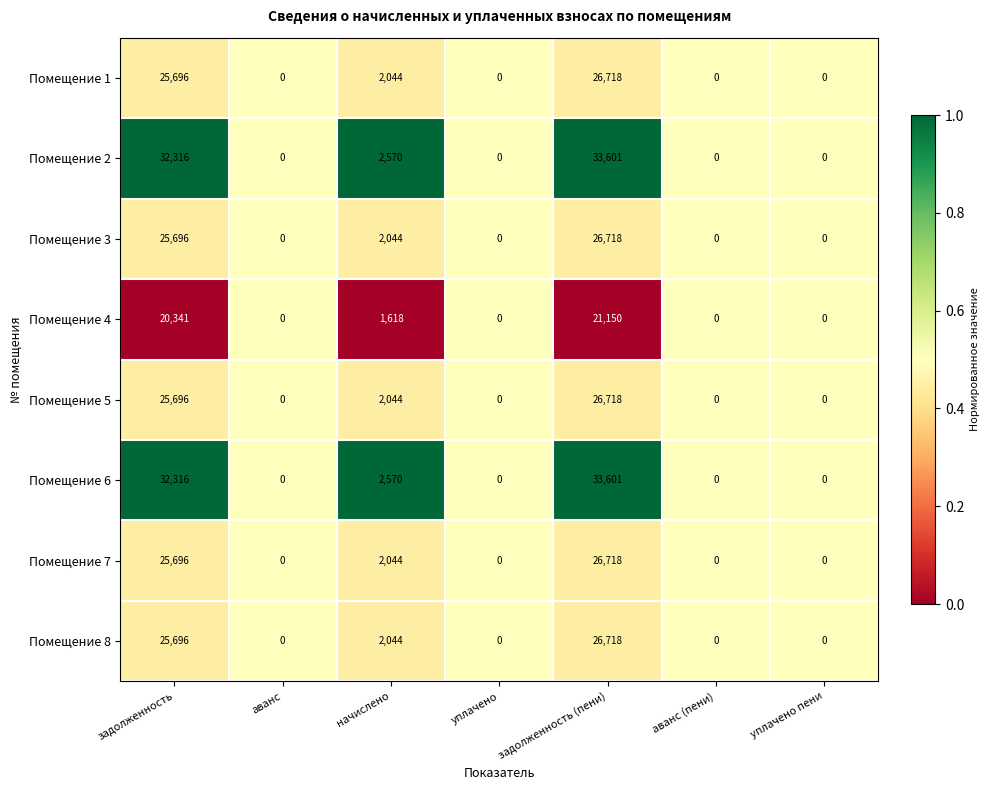

What is the approximate value of Помещение 6 at задолженность (пени), to the nearest 100?

33600